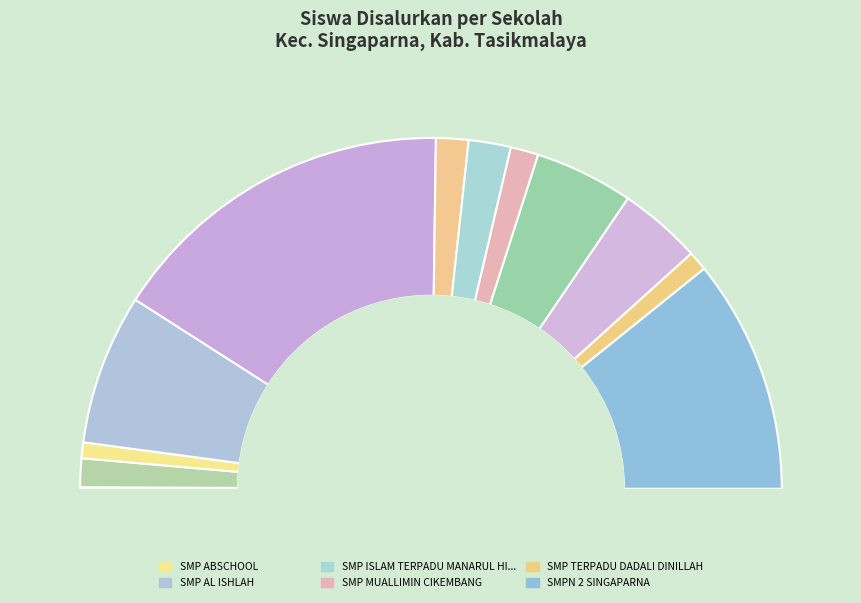

To the nearest percent, what is the difference between the largest and smallest slice percentages?

32%